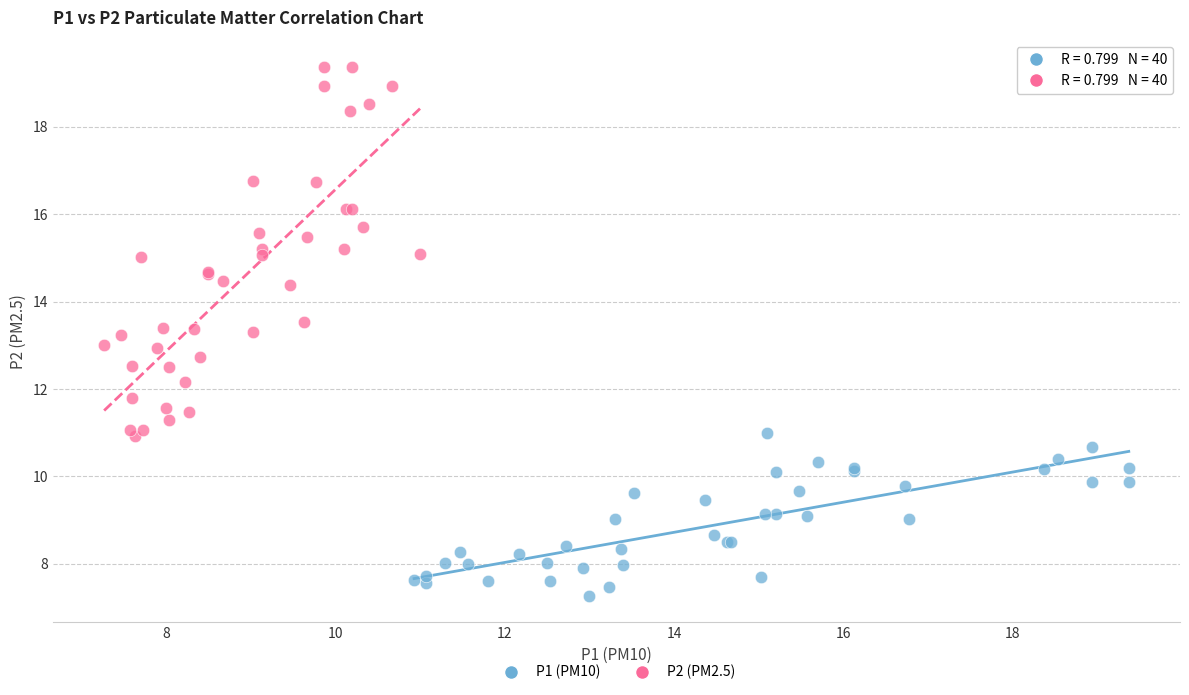

Which series reaches the maximum Y coordinate?

P2 (PM2.5)